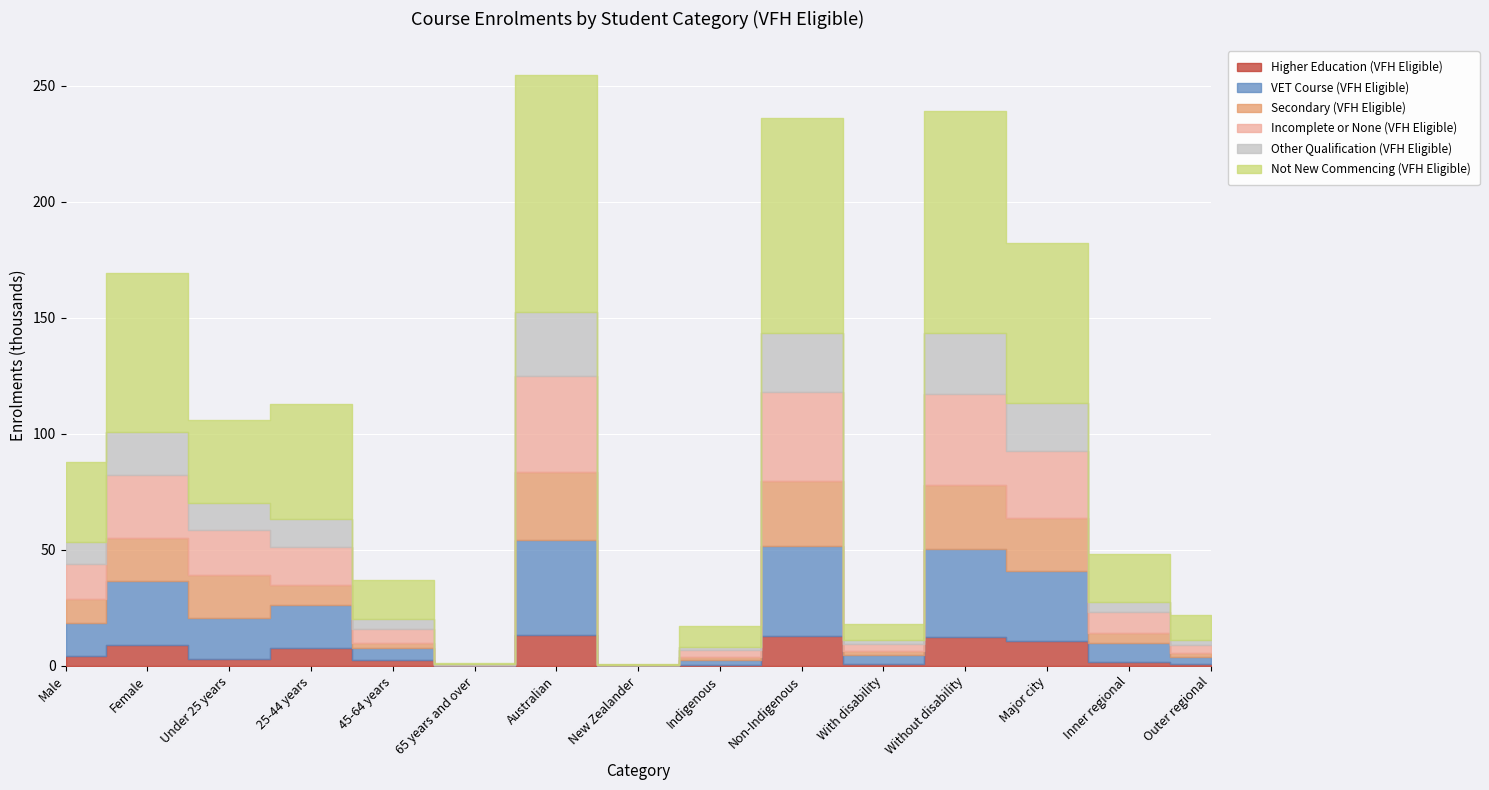

In Incomplete or None (VFH Eligible), how many points are lower than both neighbors (excluding endpoints)?

3